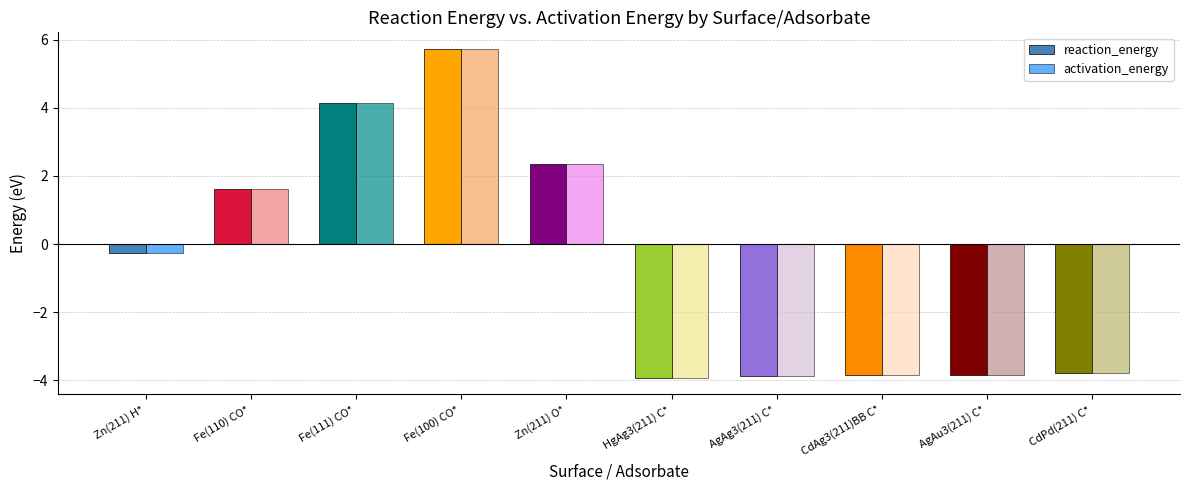

Are the bars horizontal?

No